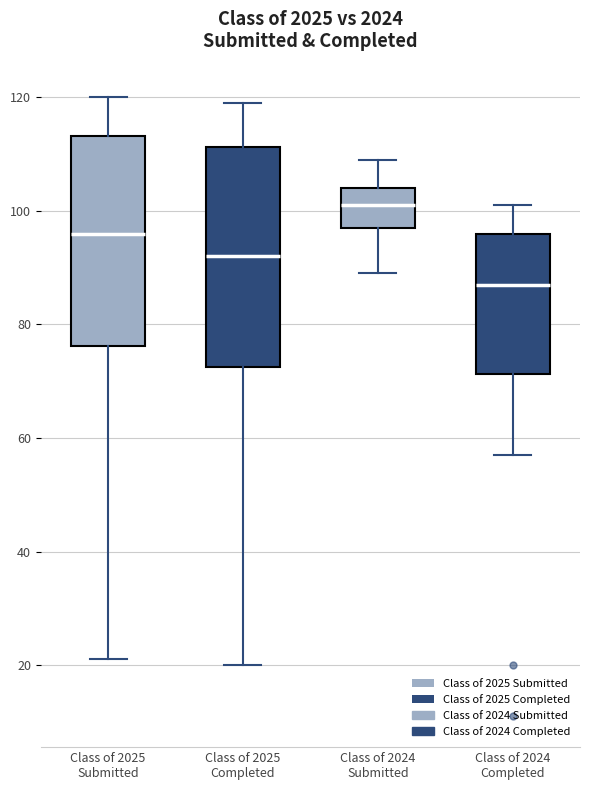

Reading left to right, transcribe this box plot: for each box, give where its median line is, the range the box spans, and where its two whiskers end, as read against the y-axis. The values are not printed on the chart, so give them approximately, as read against the axis.

Class of 2025 Submitted: median 96, box 76 to 114, whiskers 22 to 120
Class of 2025 Completed: median 92, box 72 to 112, whiskers 20 to 120
Class of 2024 Submitted: median 102, box 98 to 104, whiskers 90 to 110
Class of 2024 Completed: median 88, box 72 to 96, whiskers 58 to 102